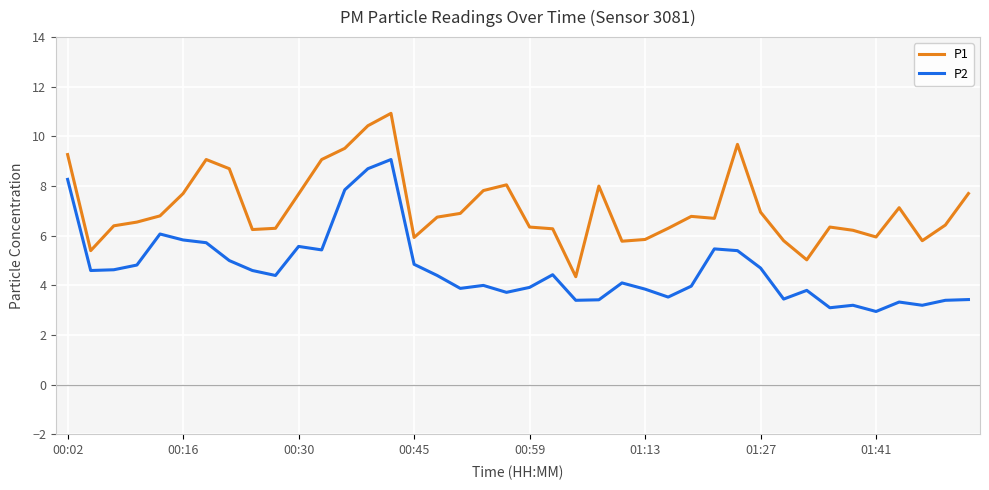

True or false: P2 and P1 cross at least once.

False